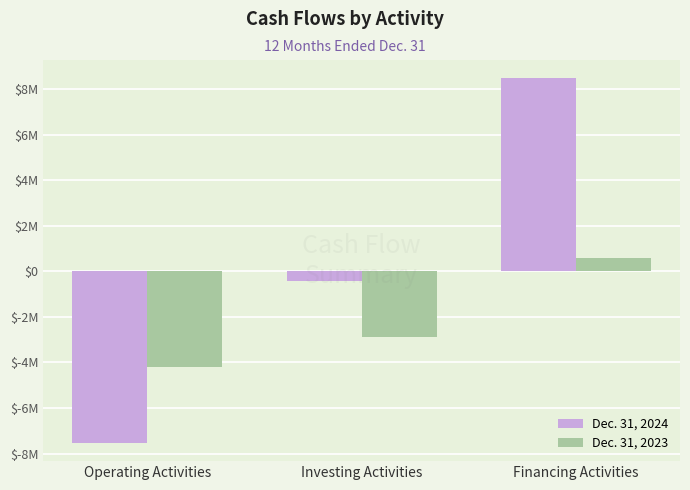

Which has a higher value, Investing Activities or Operating Activities?

Investing Activities